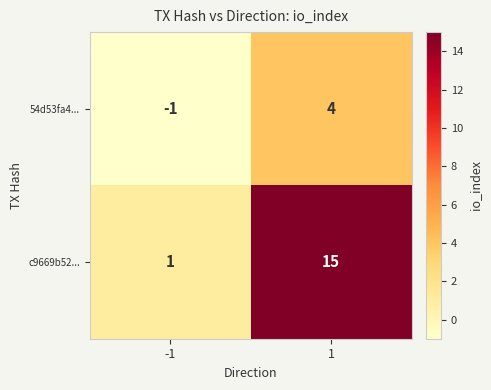

At how many categories does at least one series exceed 13?

1